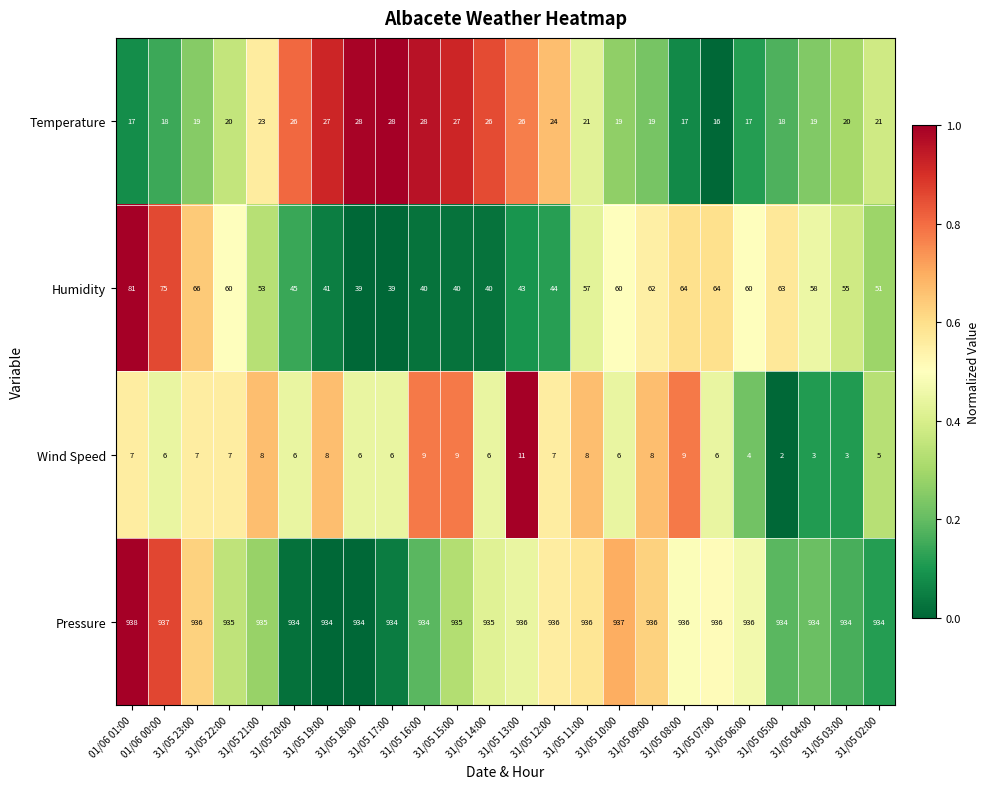

What is the difference between the second highest and second lowest values in the Pressure series?

3